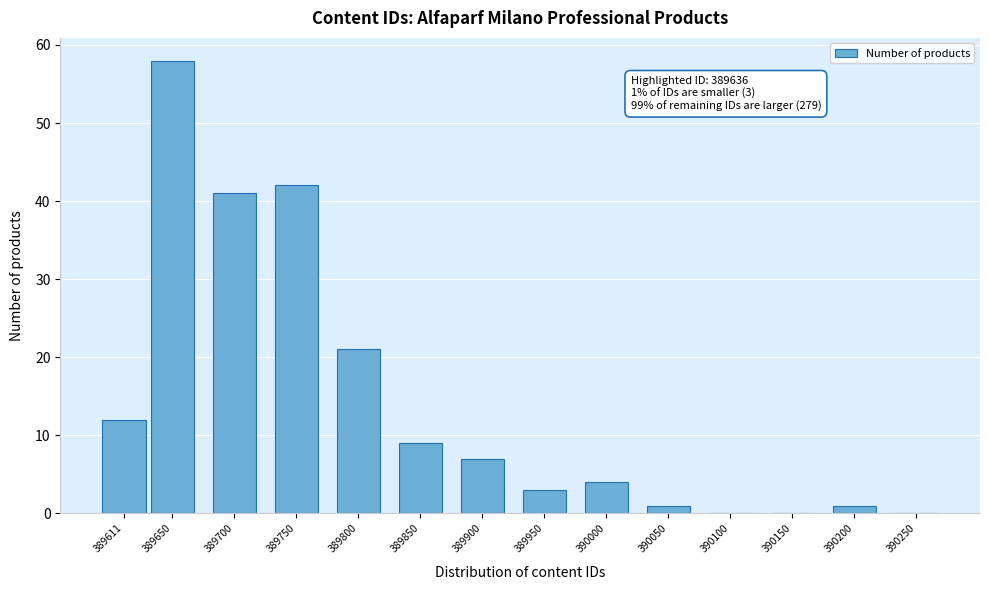

Reading left to right, list all the values displayed in this chart.

389611=12	389650=58	389700=41	389750=42	389800=21	389850=9	389900=7	389950=3	390000=4	390050=1	390100=0	390150=0	390200=1	390250=0